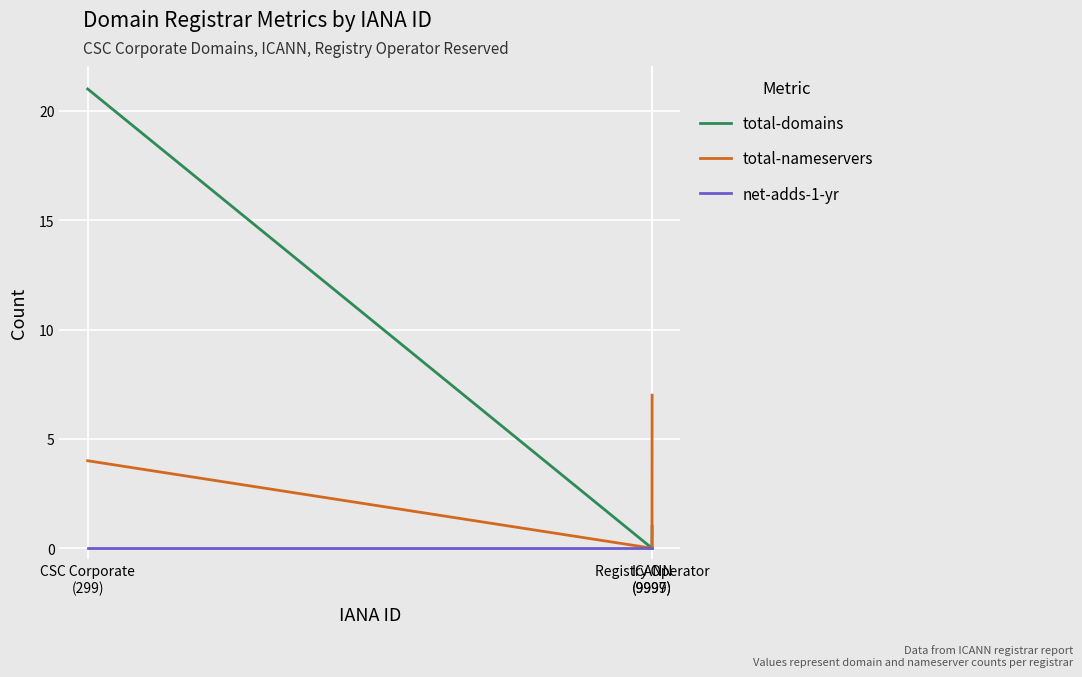

Which series changed the most between ICANN
(9997) and Registry Operator
(9999)?

total-nameservers